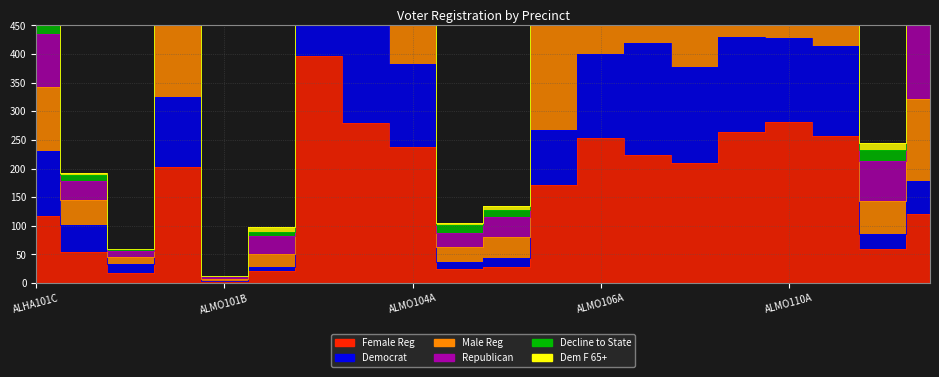

What is the maximum value shown in the chart?

1562